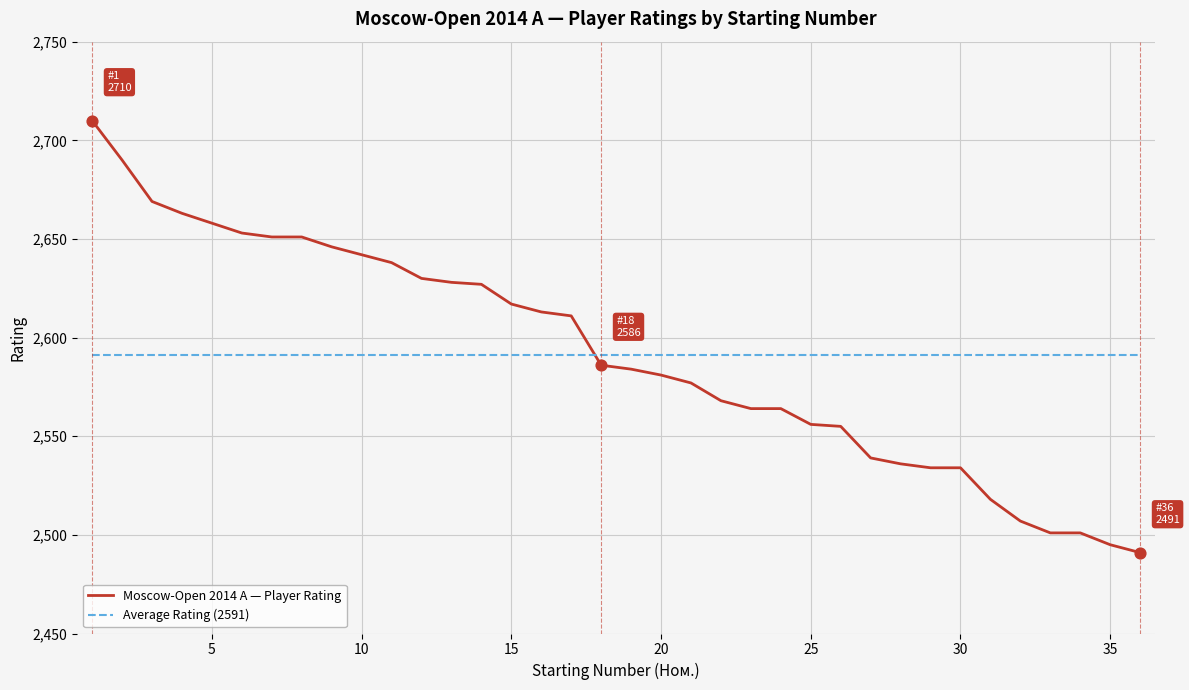

List the series in order of their peak value, highest first.

Moscow-Open 2014 A — Player Rating, Average Rating (2591)